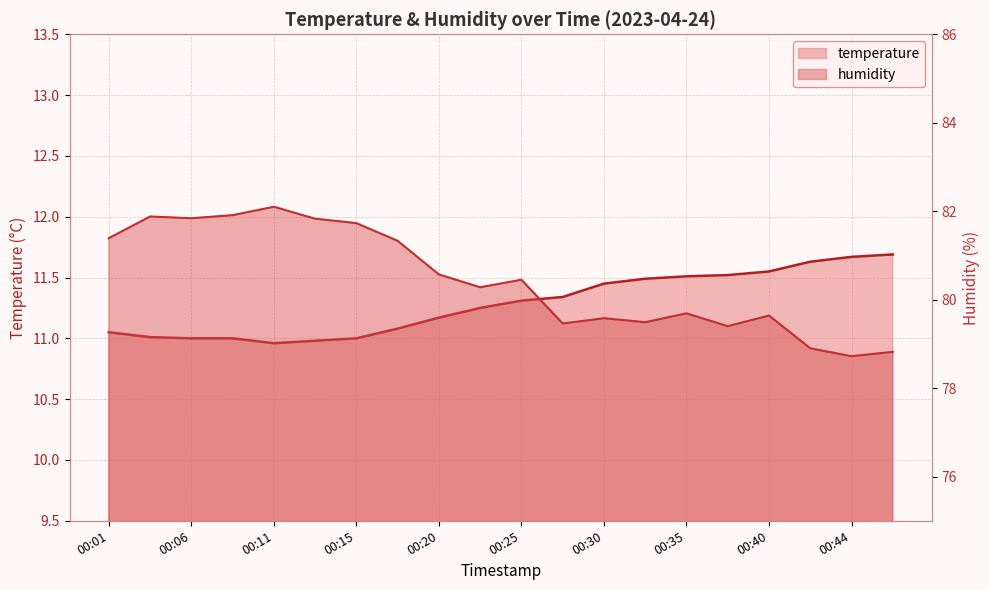

What is the value of the temperature point at the 14th from the left?

11.5